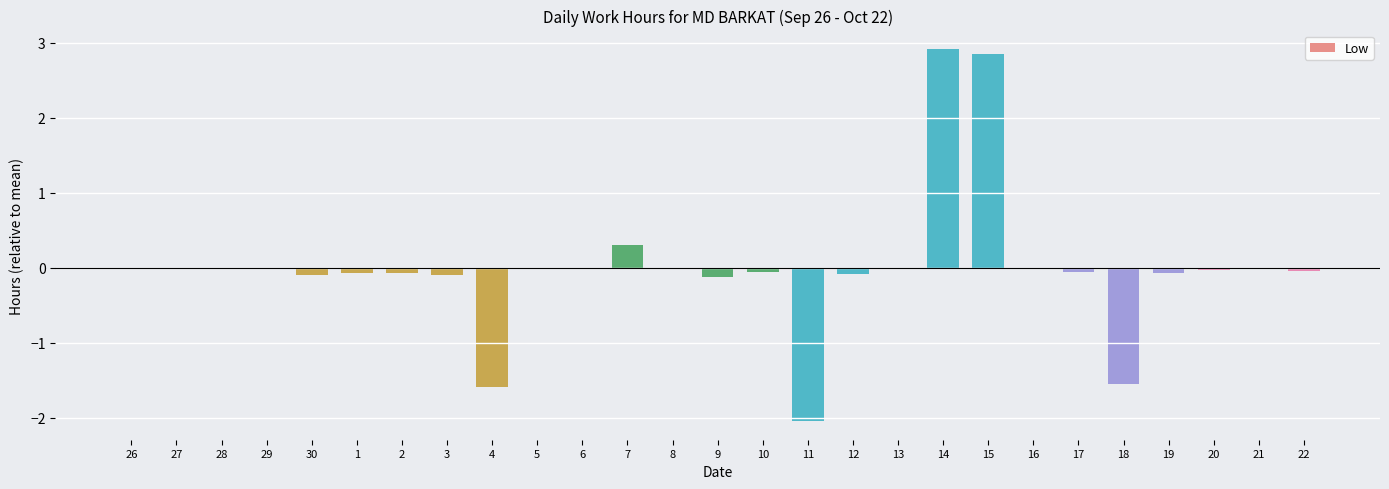

What is the greatest value displayed?

2.9